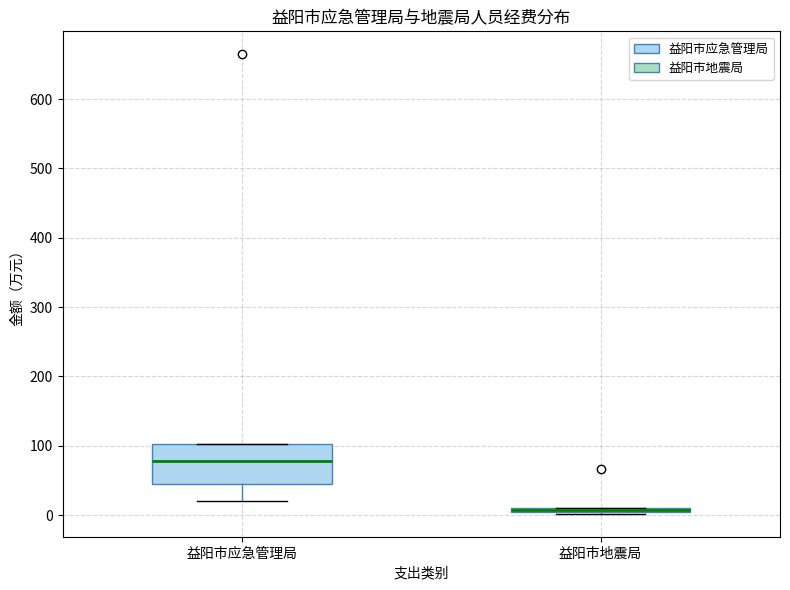

Which box is the tallest, from its lower edge to its upper edge?

益阳市应急管理局